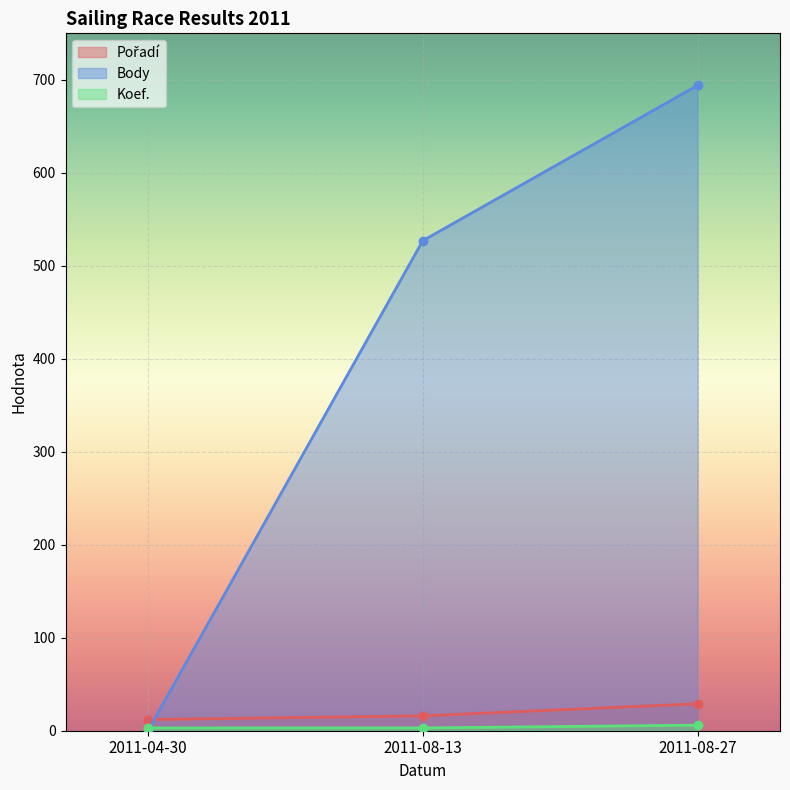

What position from the left is 2011-04-30?

1